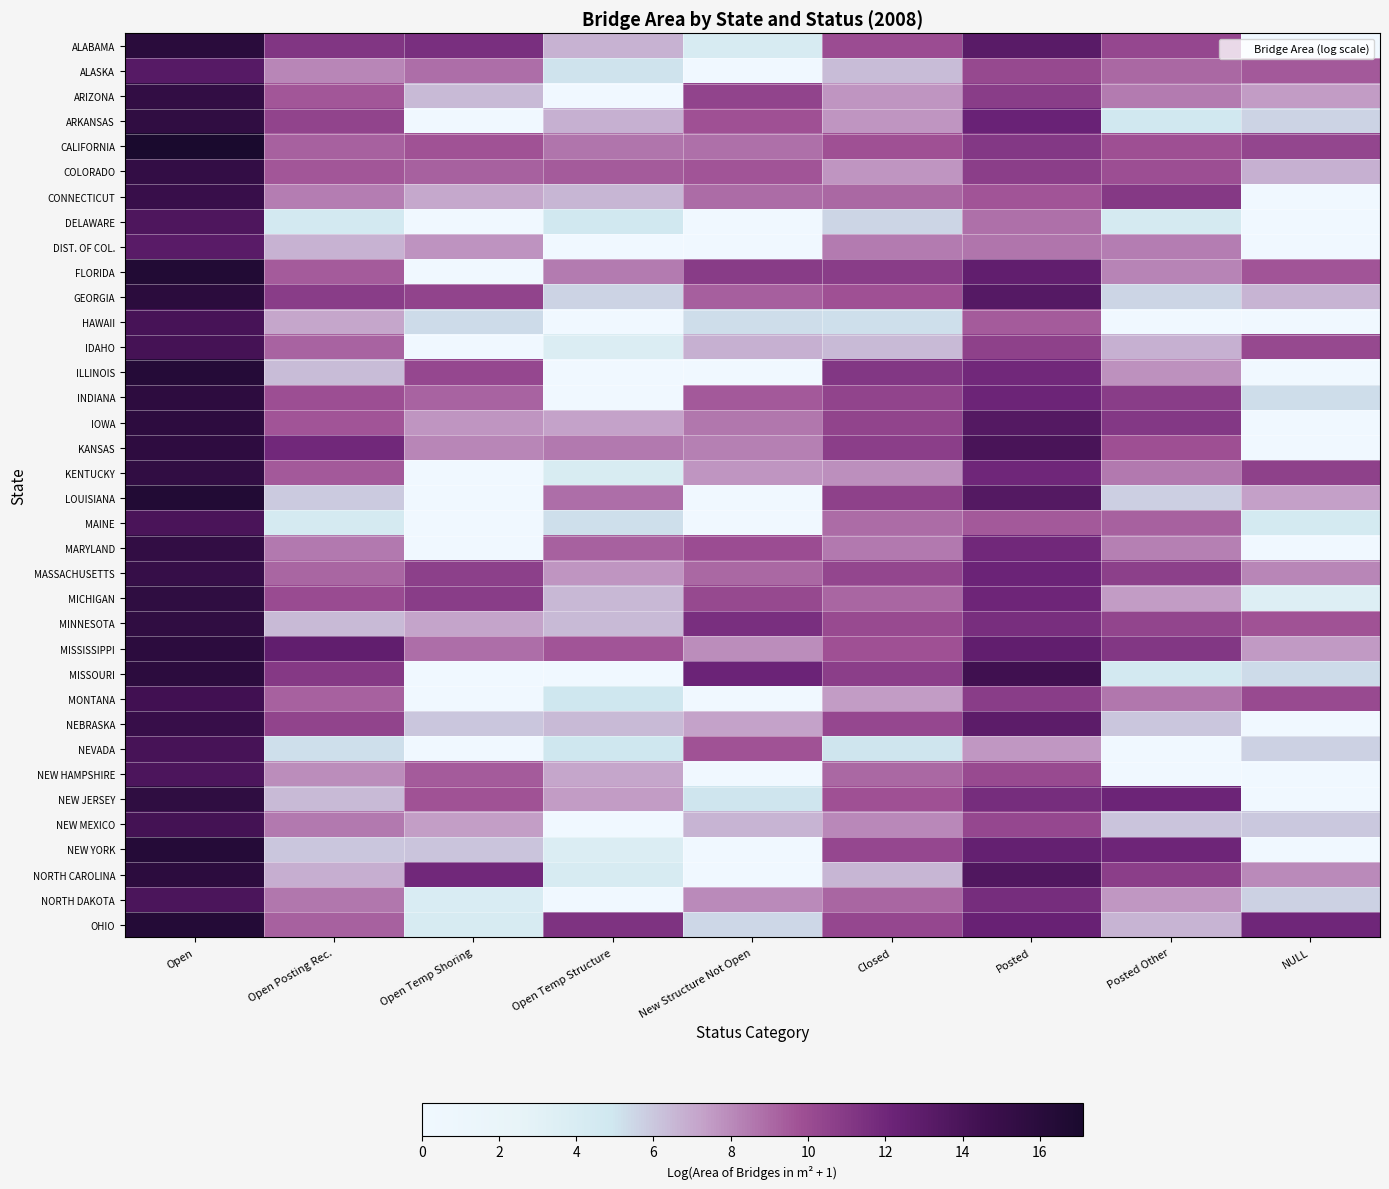

What is the difference between the highest and lowest values at NULL?

12.0